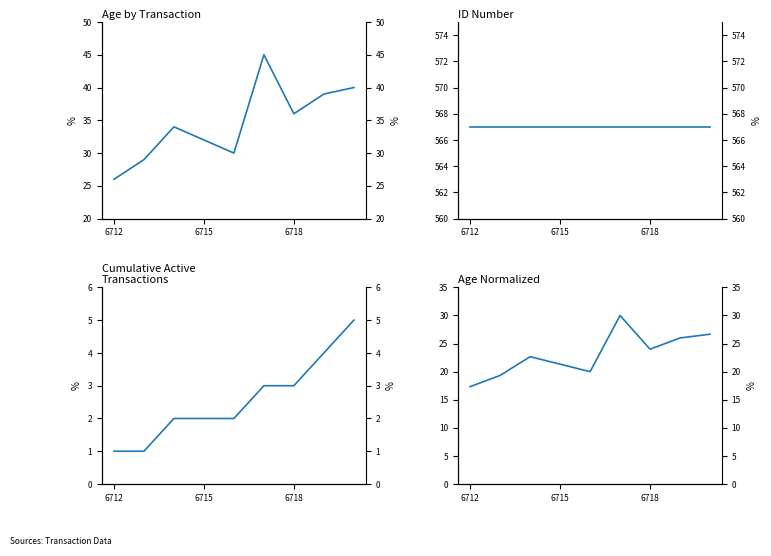

What is the average value of the Cumulative Active series?

2.6